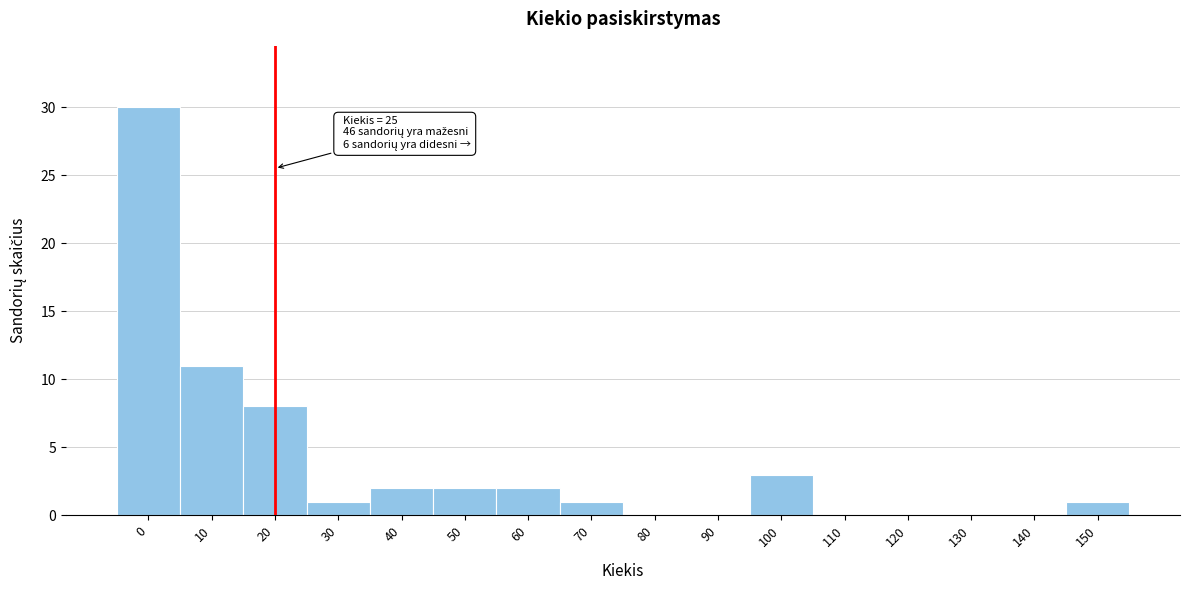

True or false: the data shows -14 at 90.

False